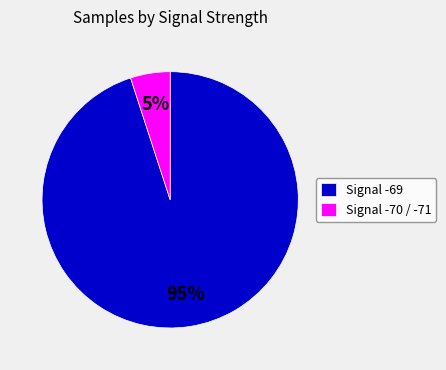

To the nearest percent, what is the average slice percentage?

50%